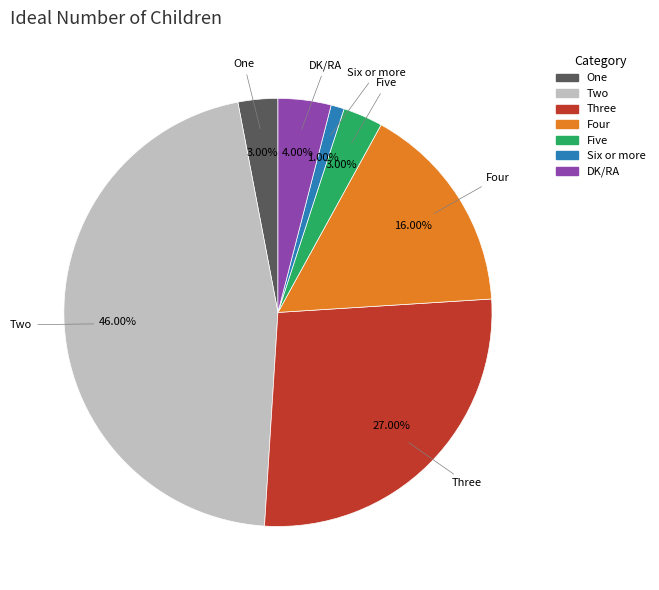

What is the ratio of the value at One to the value at Six or more?

3.0